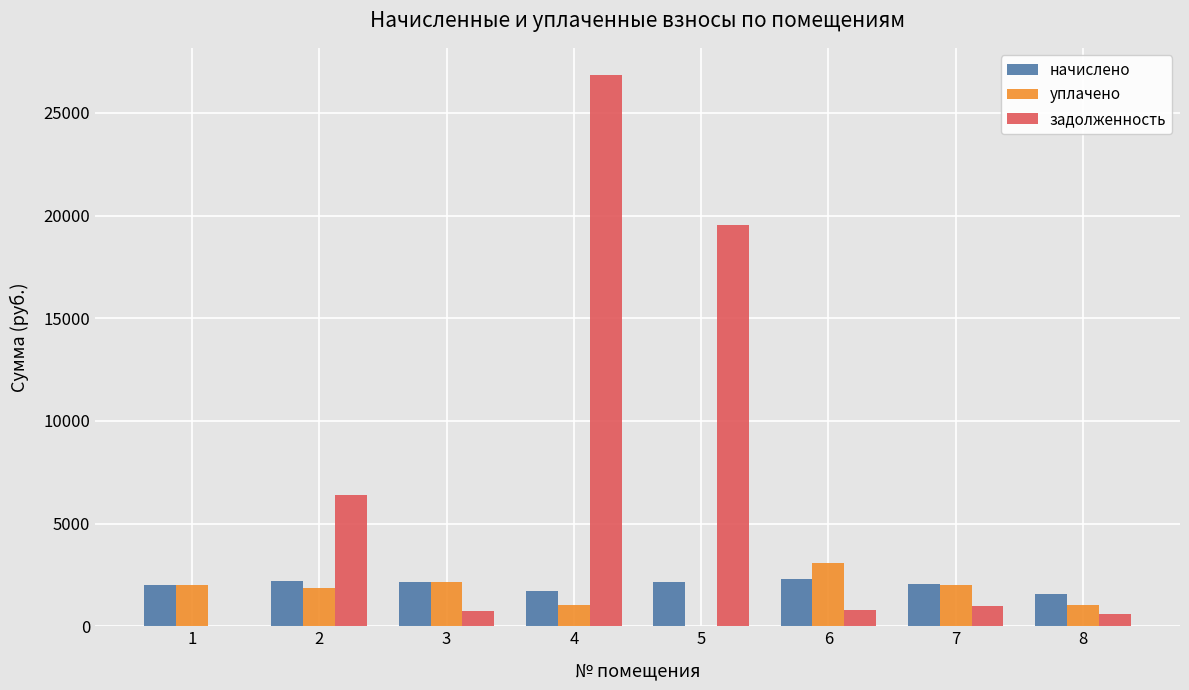

Between 5 and 7, which series saw the biggest shift?

задолженность